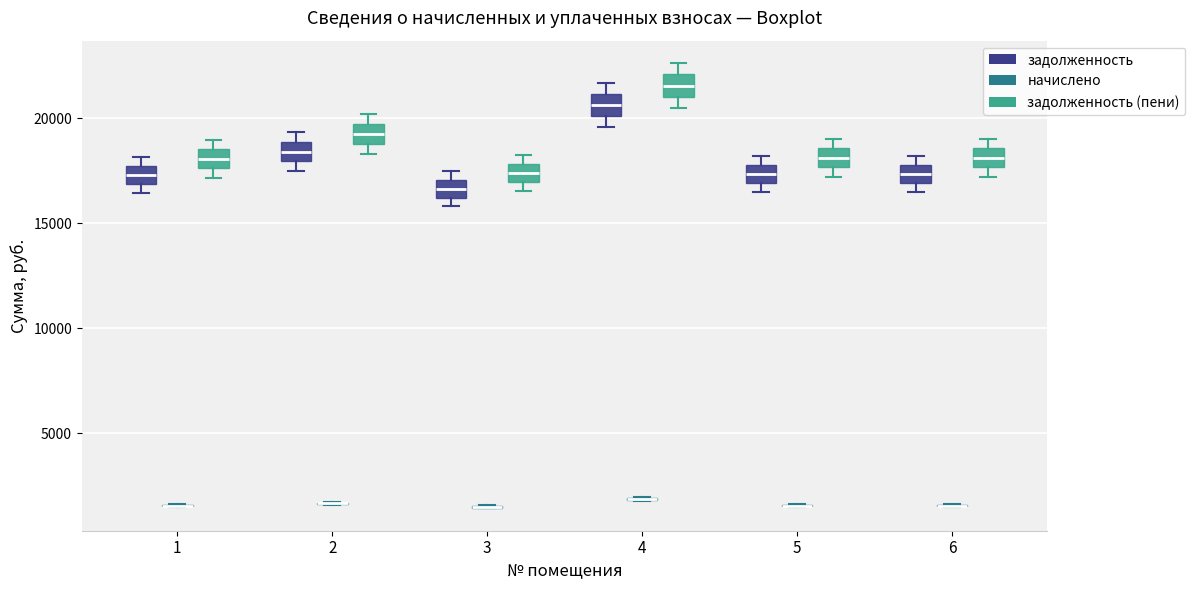

Reading left to right, read every box against the y-axis: the position of its median line, the range the box covers, and the ends of its whiskers. The values are not printed on the chart, so give them approximately, as read against the axis.

1 (задолженность): median 17500 (inside the box), box 17000 to 17500, whiskers 16500 to 18000
1 (начислено): box collapsed to a line at 1500, whiskers 1500 to 1500
1 (задолженность (пени)): median 18000, box 17500 to 18500, whiskers 17000 to 19000
2 (задолженность): median 18500, box 18000 to 19000, whiskers 17500 to 19500
2 (начислено): box collapsed to a line at 1500, whiskers 1500 to 1500
2 (задолженность (пени)): median 19000 (inside the box), box 19000 to 19500, whiskers 18500 to 20000
3 (задолженность): median 16500, box 16000 to 17000, whiskers 16000 (below the box's lower edge) to 17500
3 (начислено): box collapsed to a line at 1500, whiskers 1500 to 1500
3 (задолженность (пени)): median 17500, box 17000 to 18000, whiskers 16500 to 18500
4 (задолженность): median 20500, box 20000 to 21000, whiskers 19500 to 21500
4 (начислено): box collapsed to a line at 2000, whiskers 2000 to 2000
4 (задолженность (пени)): median 21500, box 21000 to 22000, whiskers 20500 to 22500
5 (задолженность): median 17500, box 17000 to 18000, whiskers 16500 to 18000 (just above the box's upper edge)
5 (начислено): box collapsed to a line at 1500, whiskers 1500 to 1500
5 (задолженность (пени)): median 18000, box 17500 to 18500, whiskers 17000 to 19000
6 (задолженность): median 17500, box 17000 to 18000, whiskers 16500 to 18000 (just above the box's upper edge)
6 (начислено): box collapsed to a line at 1500, whiskers 1500 to 1500
6 (задолженность (пени)): median 18000, box 17500 to 18500, whiskers 17000 to 19000